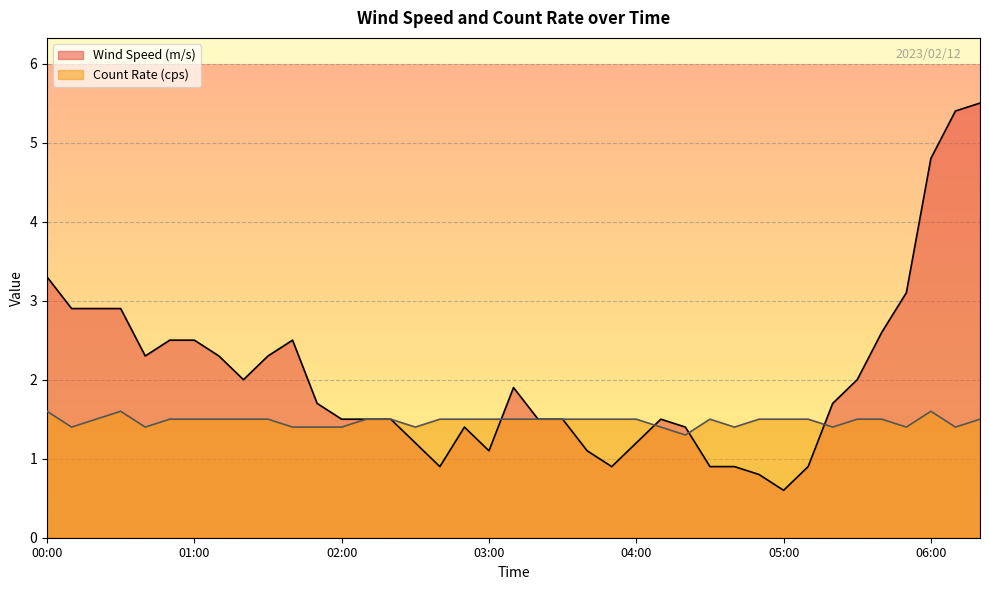

How many interior local valleys does the Wind Speed (m/s) series have?

6